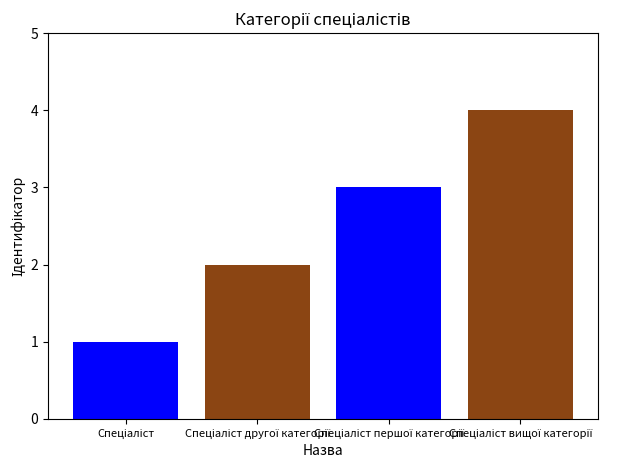

Reading right to left, list all the values displayed in this chart.

4	3	2	1